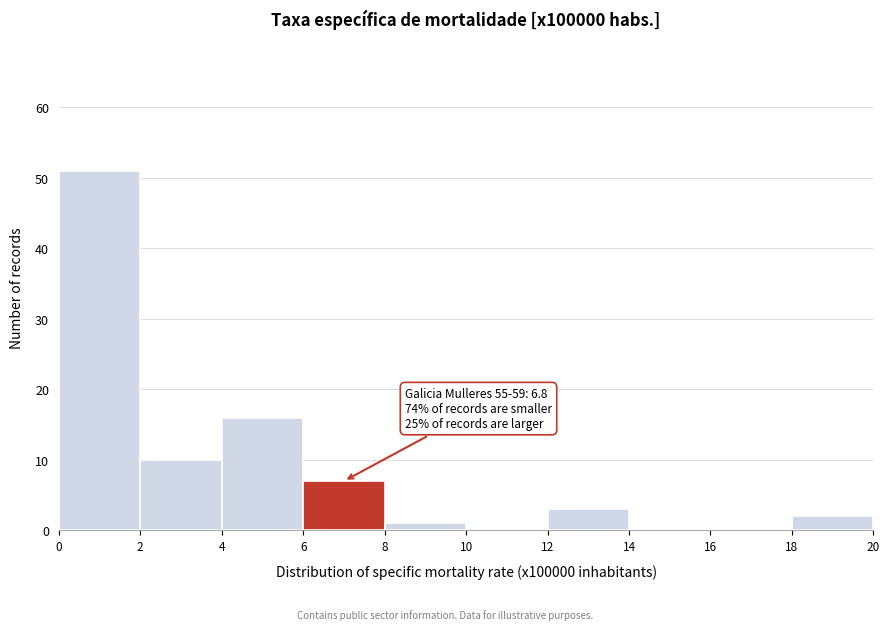

Which range on the x-axis has the tallest bar?

0 to 2